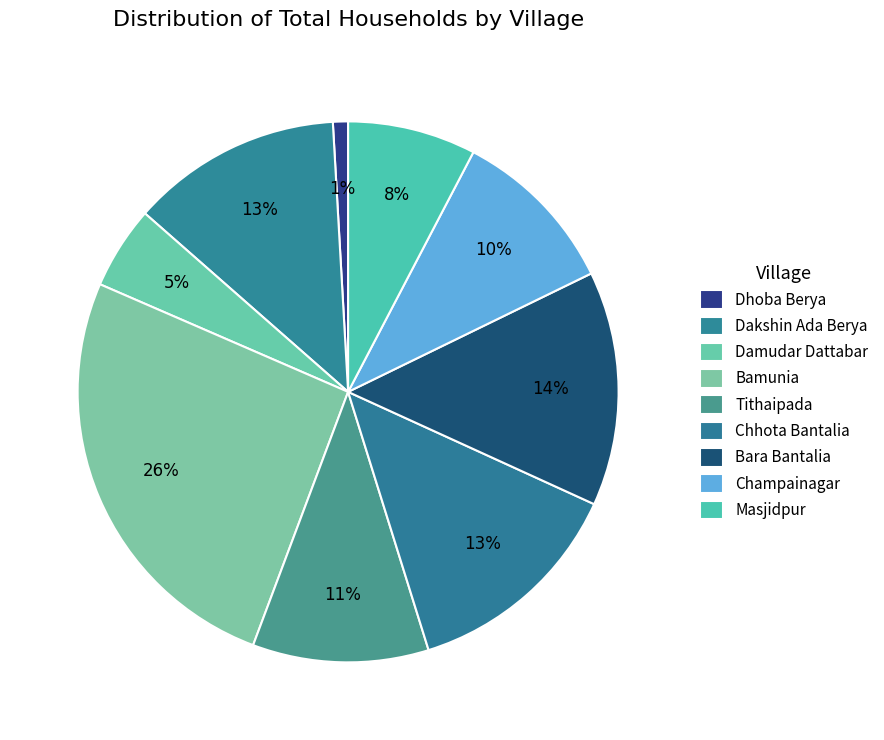

Count the number of slices in the pie.

9